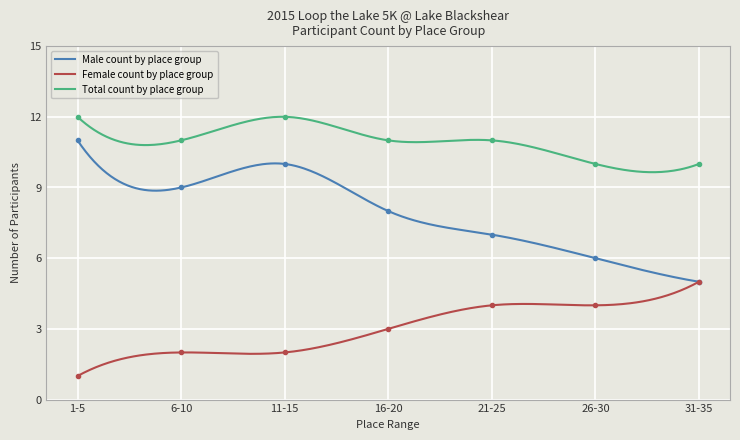

What is the spread (max minus min) of values at 16-20?

8